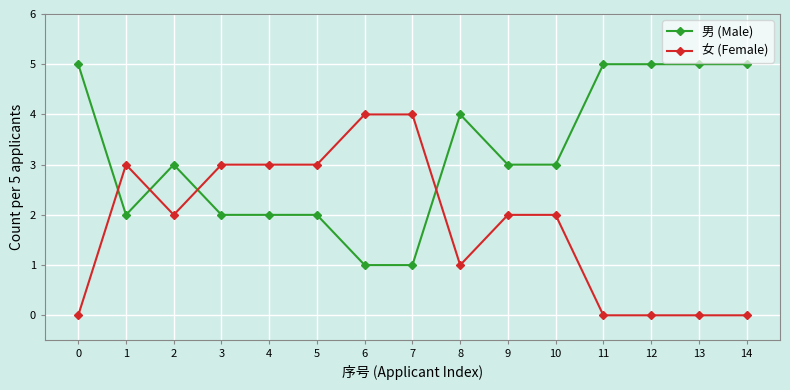

True or false: 男 (Male) has a value of 5 at 0.

True